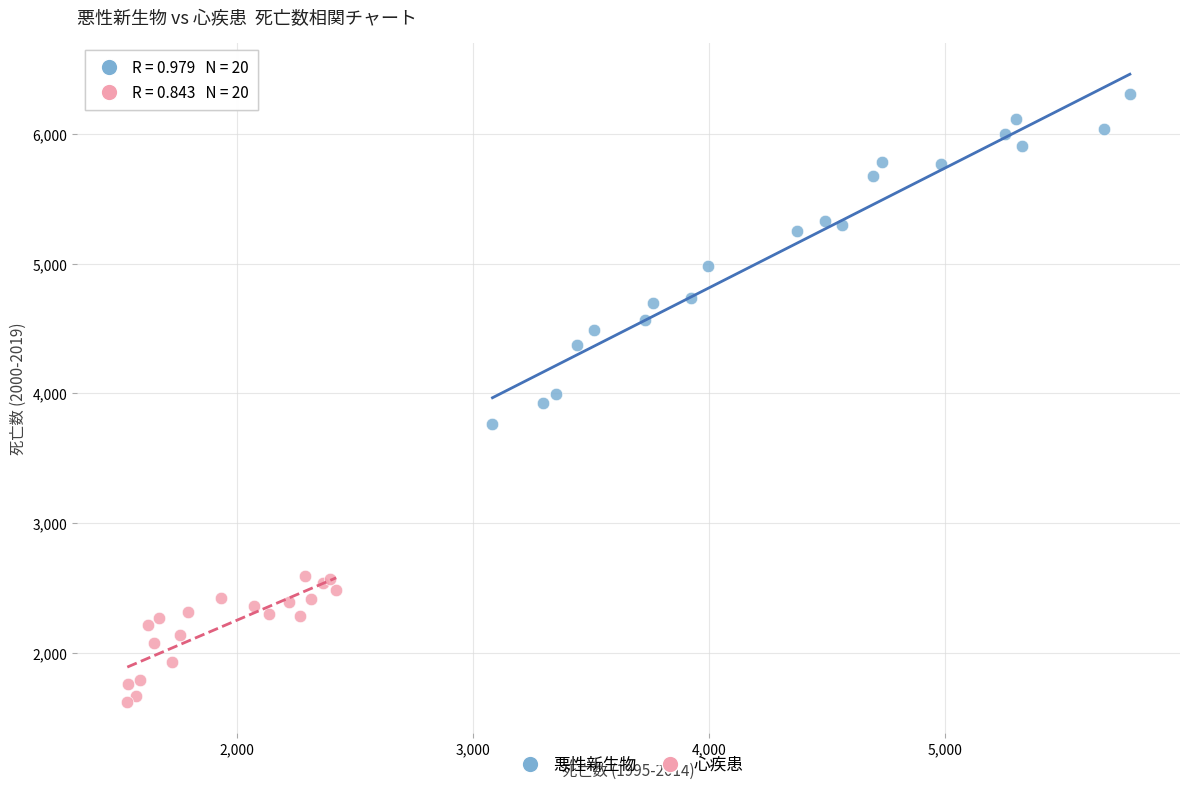

Which series has the largest Y range (max minus min)?

悪性新生物